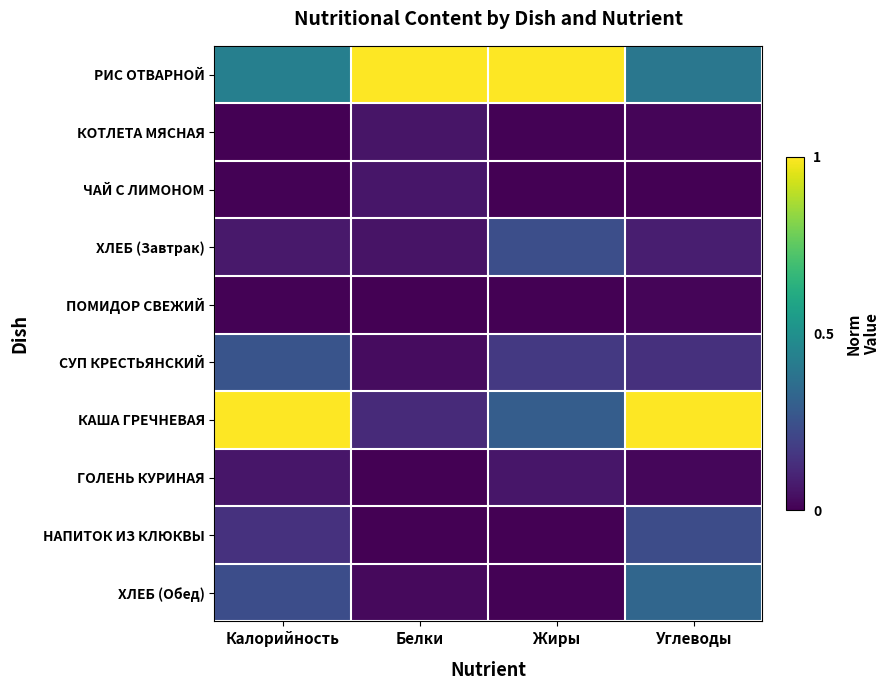

At Углеводы, list the series in order from smallest to largest.

ЧАЙ С ЛИМОНОМ, КОТЛЕТА МЯСНАЯ, ПОМИДОР СВЕЖИЙ, ГОЛЕНЬ КУРИНАЯ, ХЛЕБ (Завтрак), СУП КРЕСТЬЯНСКИЙ, НАПИТОК ИЗ КЛЮКВЫ, ХЛЕБ (Обед), РИС ОТВАРНОЙ, КАША ГРЕЧНЕВАЯ